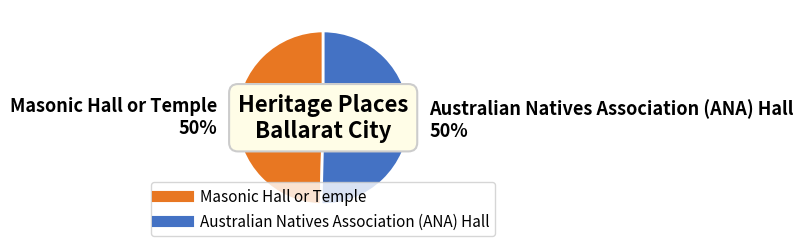

Count the number of slices in the pie.

2